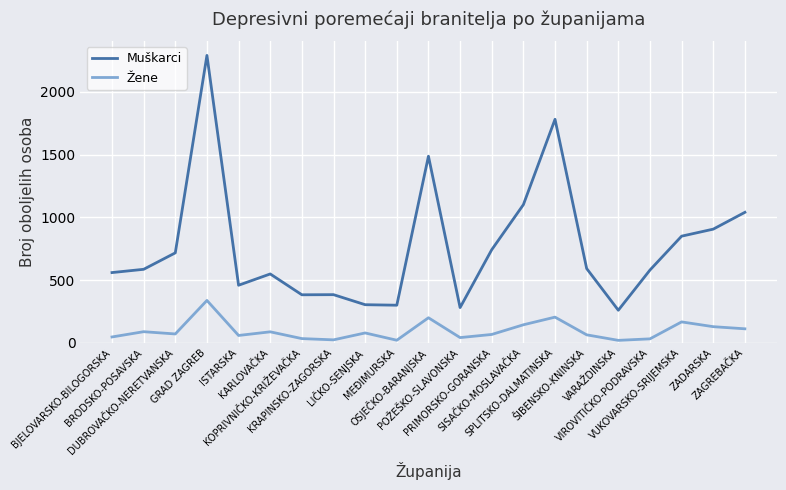

What is the sum of all Žene values?

2032